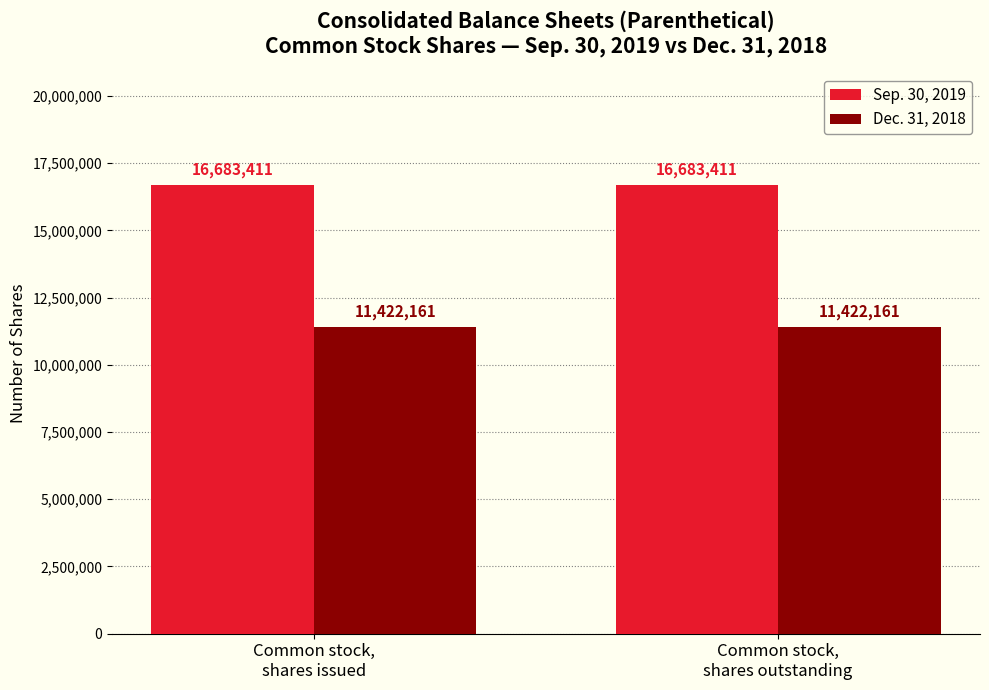

List the series in order of their overall mean, highest first.

Sep. 30, 2019, Dec. 31, 2018